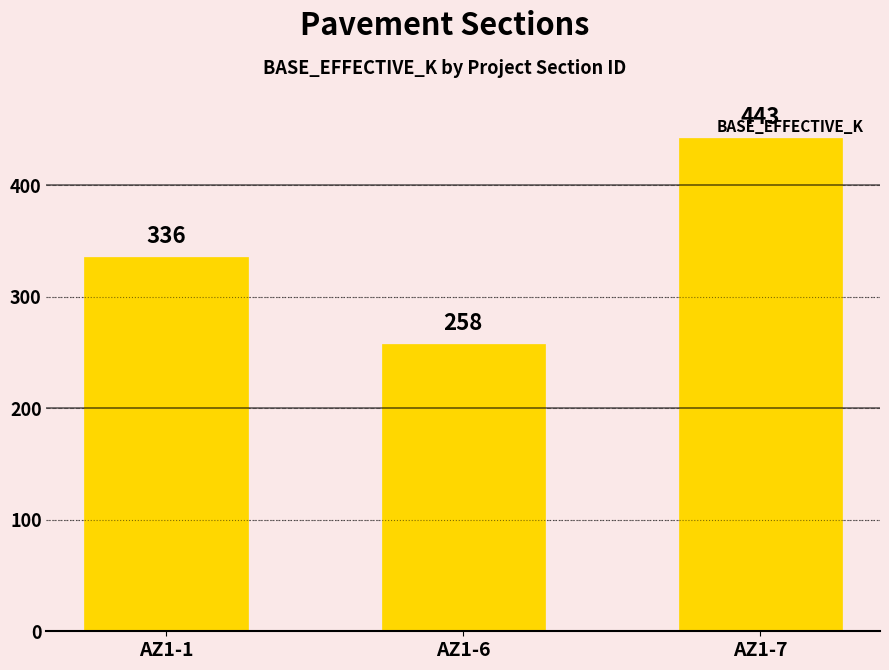

Reading left to right, what are all the values shown in this chart?

AZ1-1=336	AZ1-6=258	AZ1-7=443